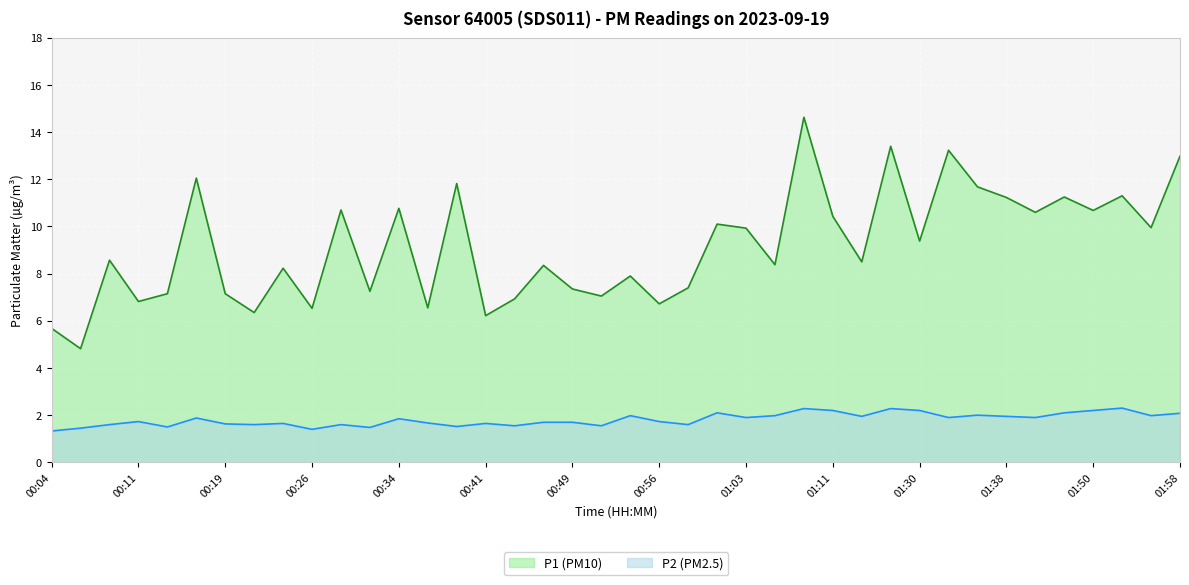

How many distinct data groups are displayed?

2